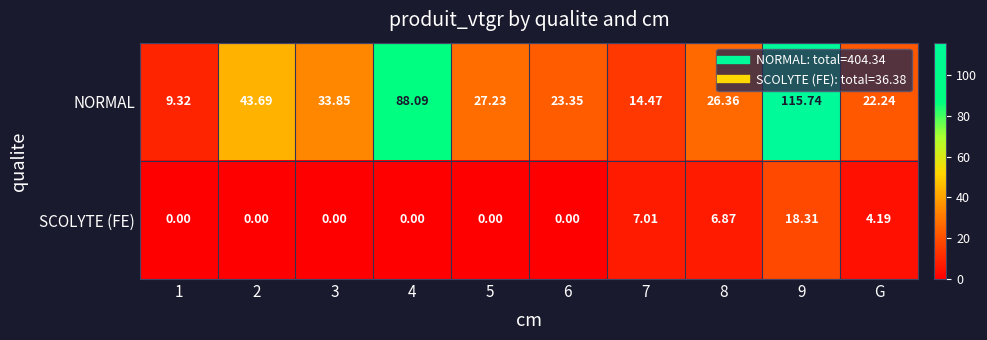

Count the number of data series in this chart.

2